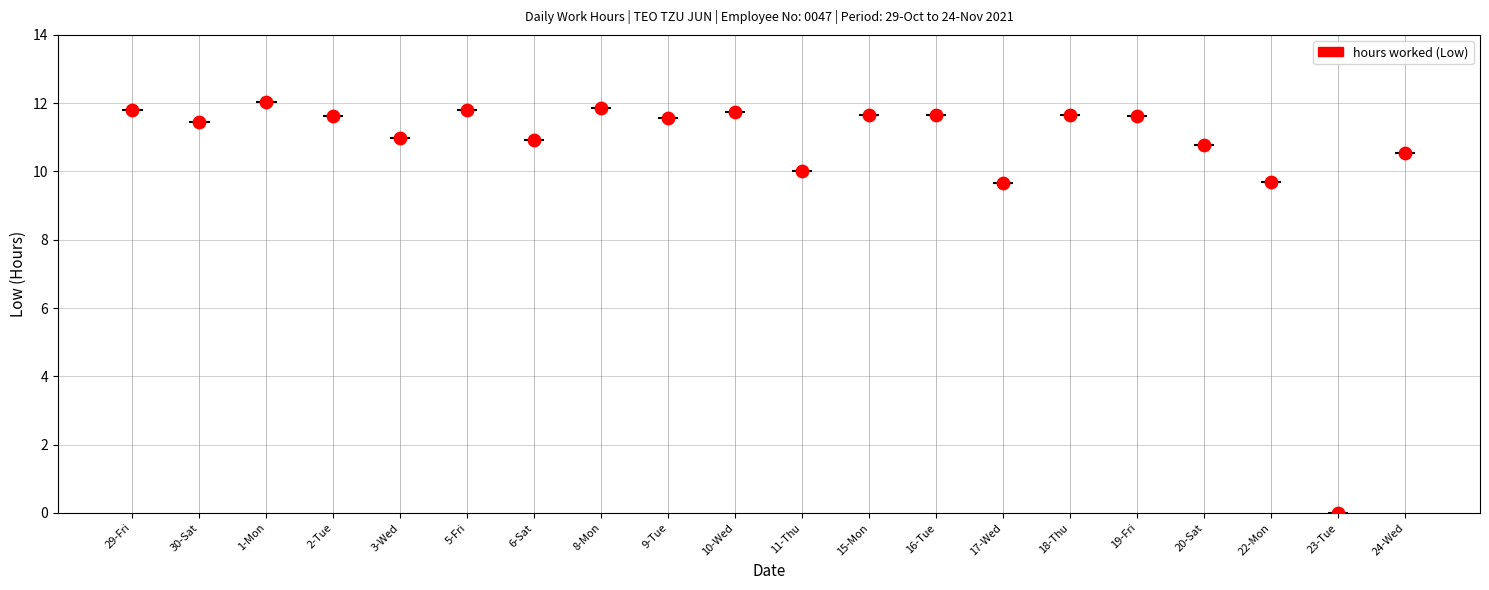

Approximately how many times larger is the value at 22-Mon compared to 17-Wed?

1.0